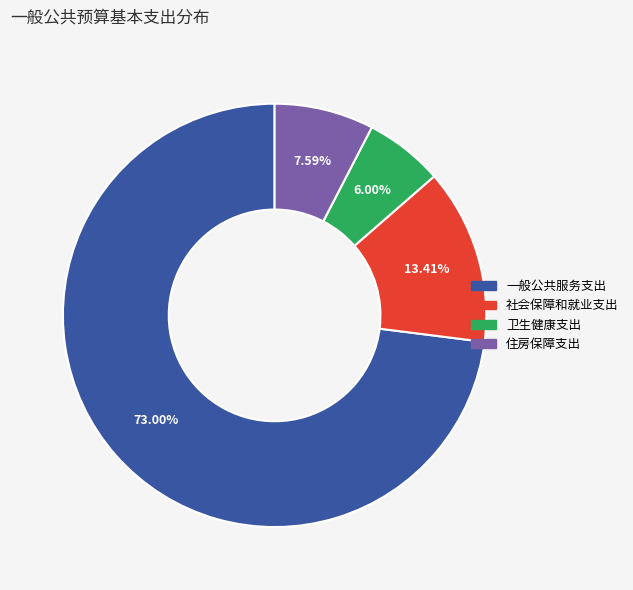

How much of the chart is everything except 卫生健康支出?

94.0%